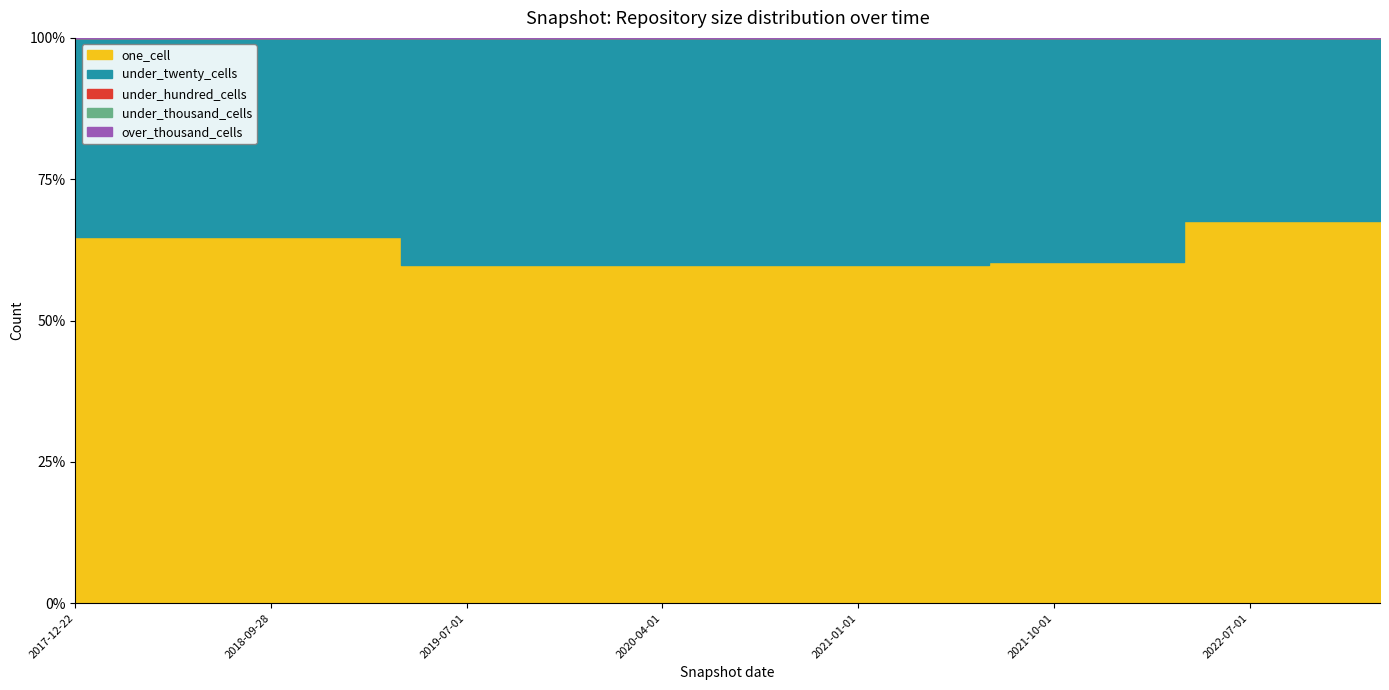

At which category is the sum across all series the highest?

2023-01-01